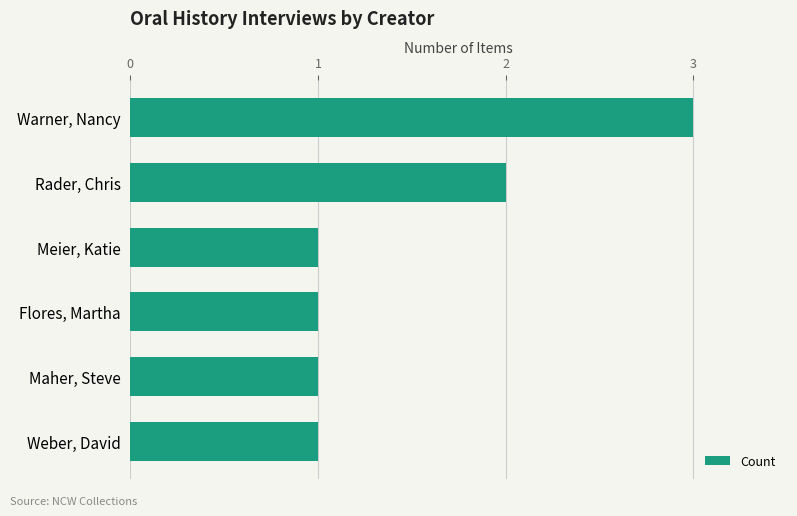

The chart shows a value of 1 at Meier, Katie. True or false?

True